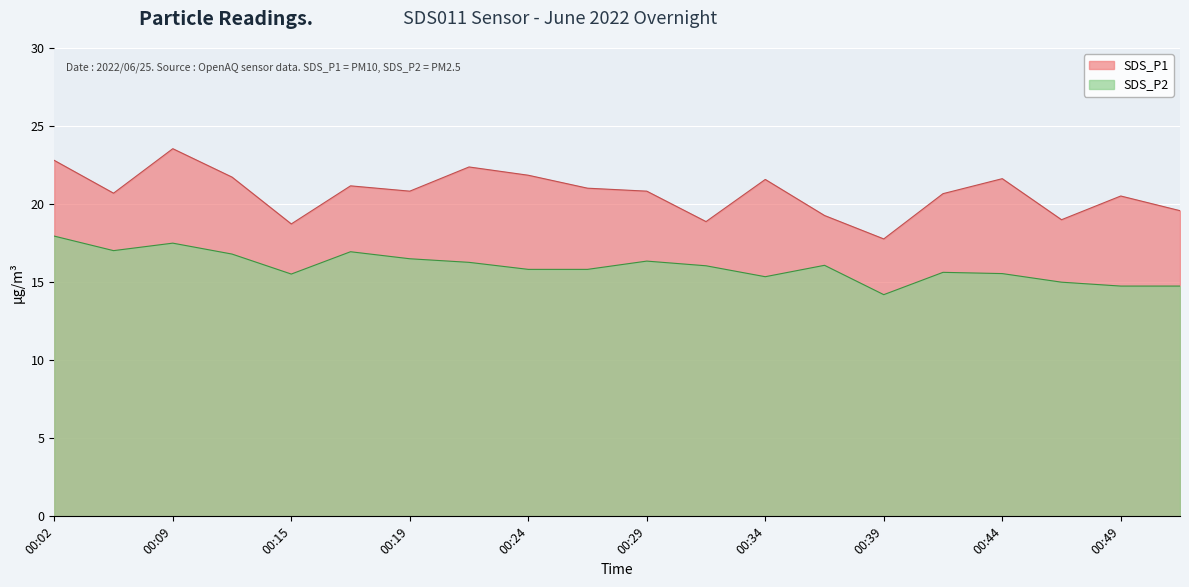

What is the difference between the SDS_P1 values at 00:32 and 00:09?

4.7